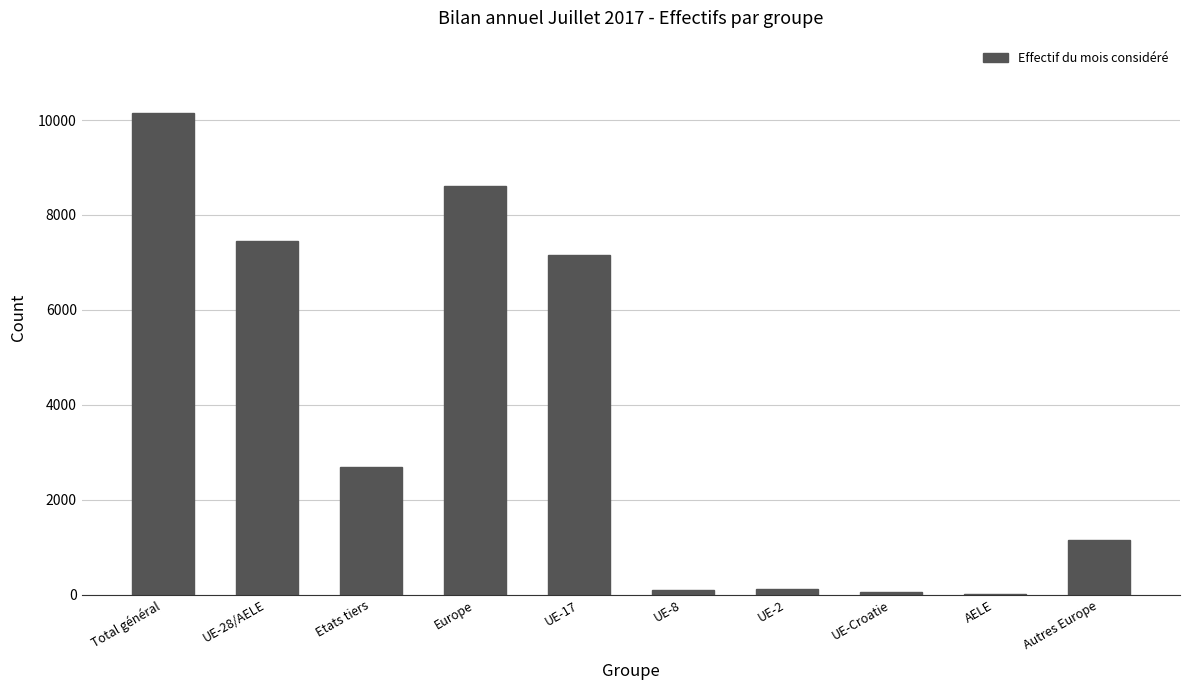

What is the sum of the values at Europe and Autres Europe?

9753